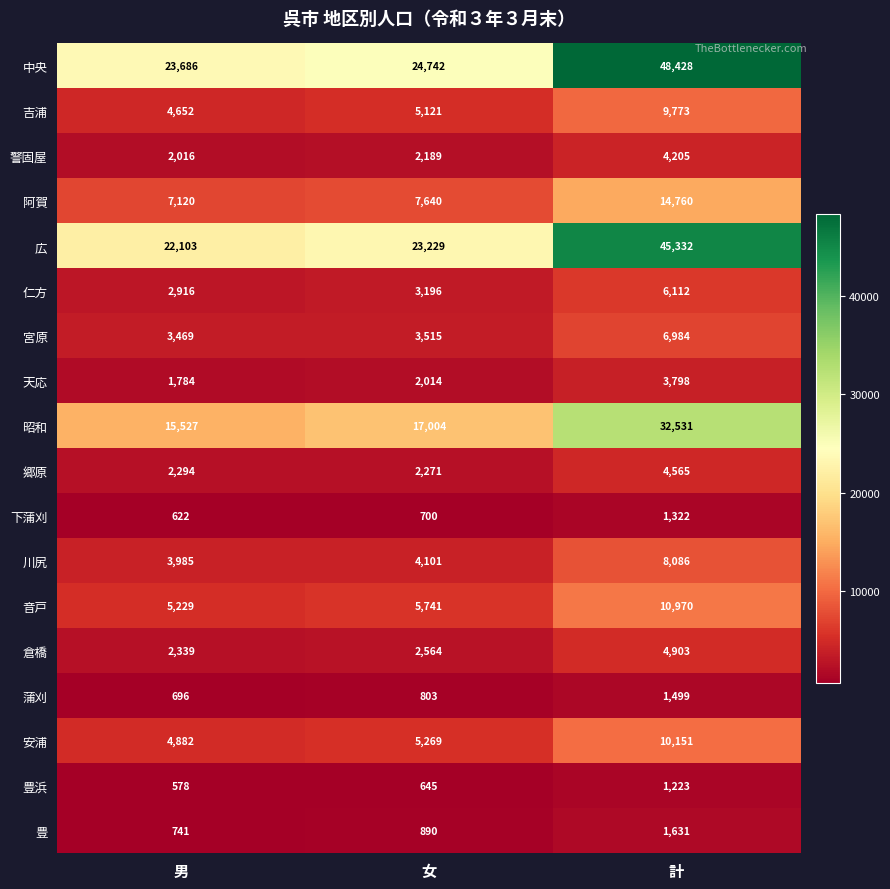

The 安浦 series shows 7292 at 男. True or false?

False